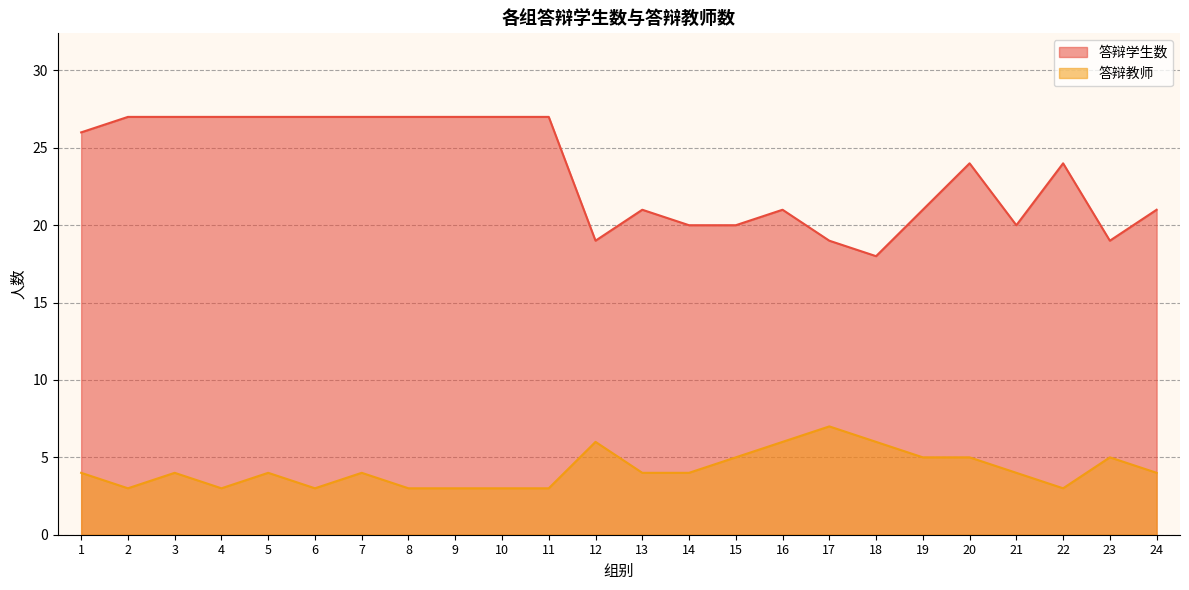

How many series are shown in this chart?

2